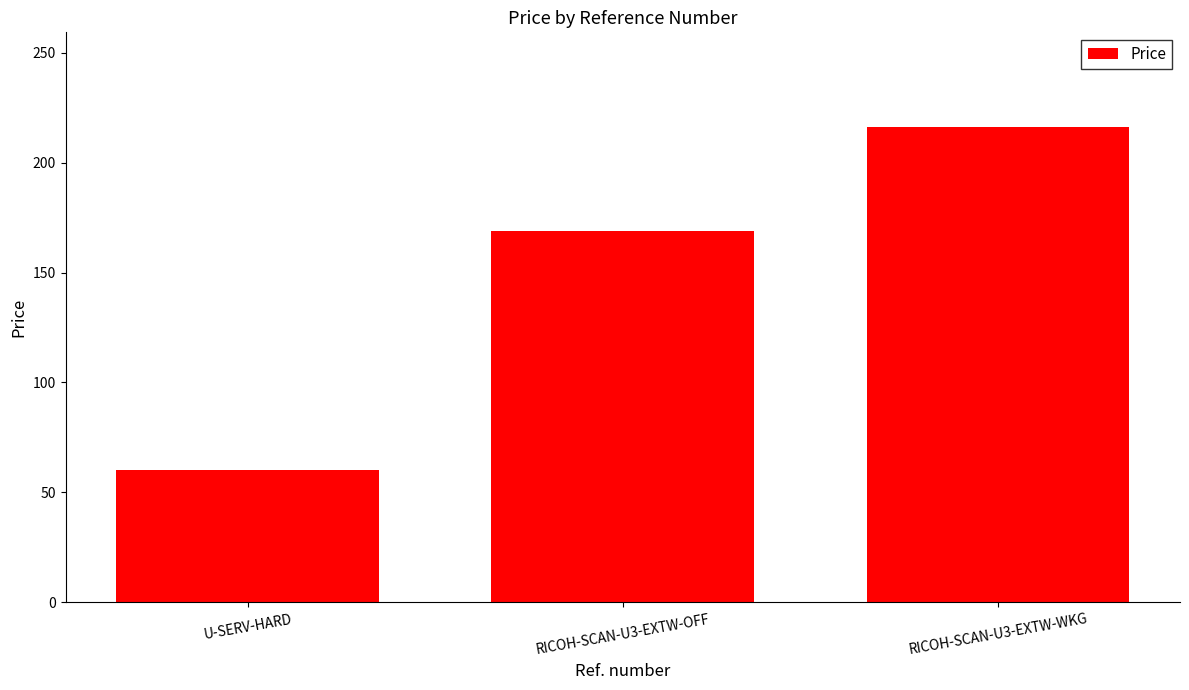

Between RICOH-SCAN-U3-EXTW-WKG and U-SERV-HARD, which is larger?

RICOH-SCAN-U3-EXTW-WKG